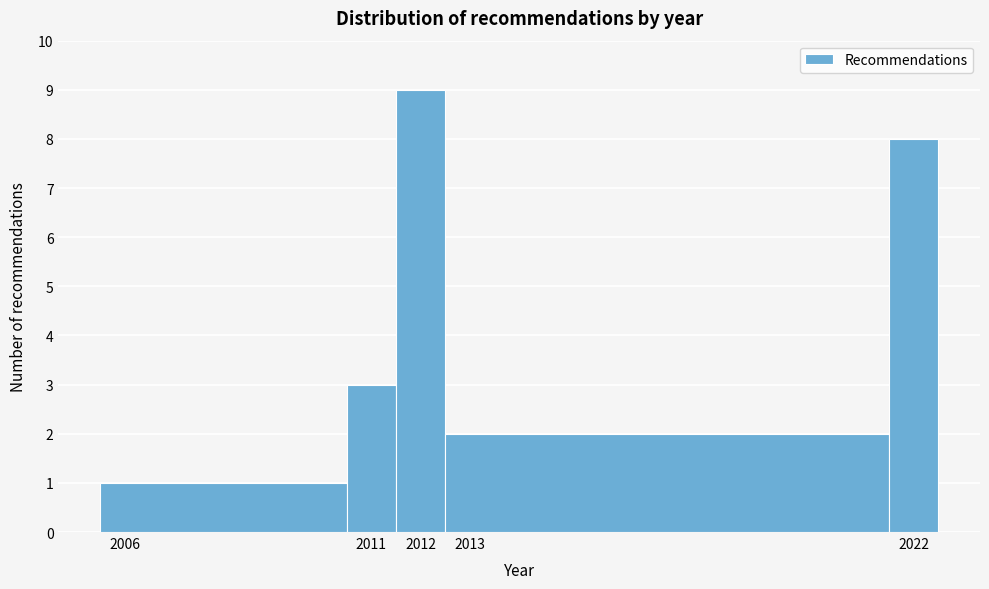

Reading left to right, list every bar in this chart as the range it spans on the x-axis followed by its height. The values are not printed on the chart, so give them approximately, as read against the axis.

2005.5 to 2010.5: 1
2010.5 to 2011.5: 3
2011.5 to 2012.5: 9
2012.5 to 2021.5: 2
2021.5 to 2022.5: 8